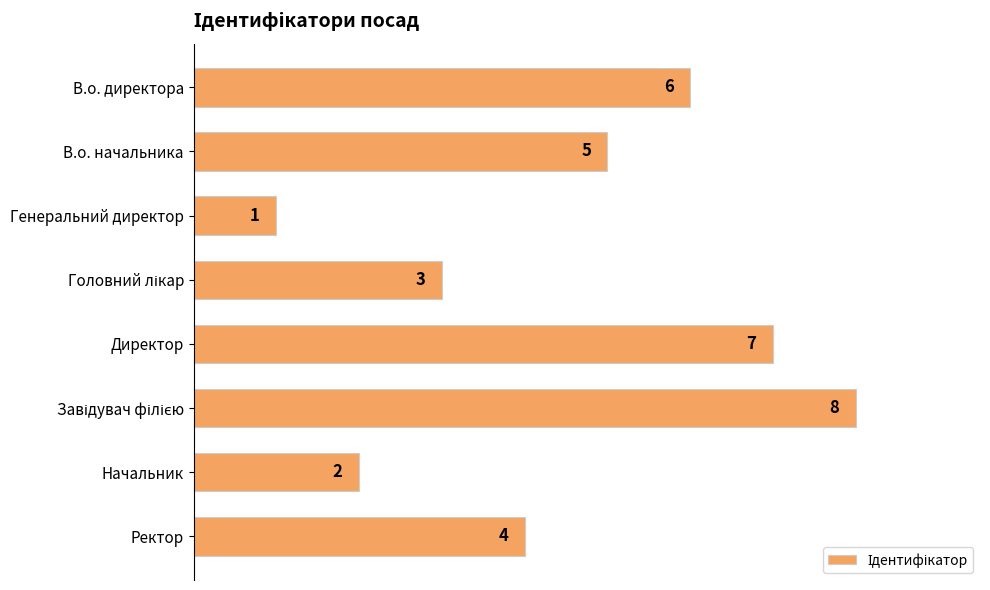

Reading top to bottom, list all the values displayed in this chart.

6	5	1	3	7	8	2	4